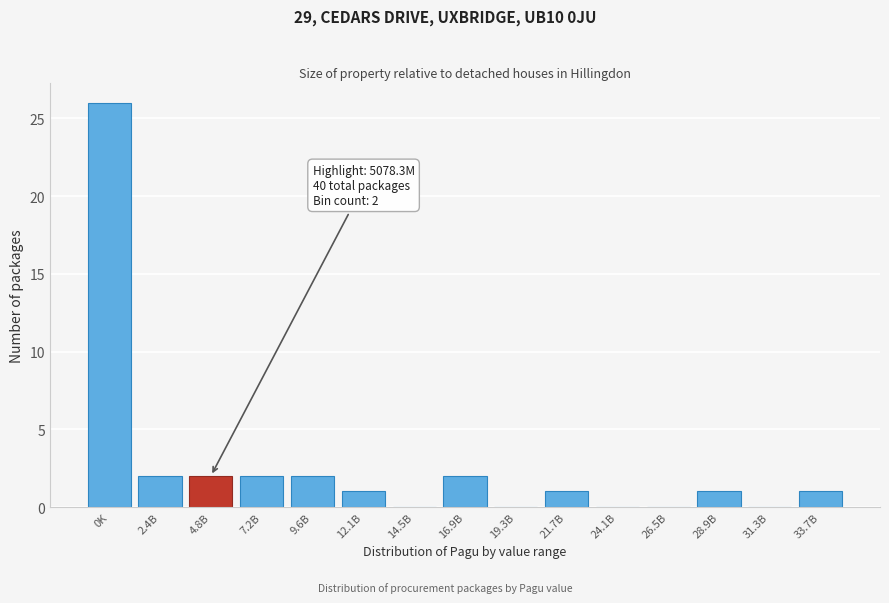

Reading right to left, extract all data points from this chart.

33.7B=1	31.3B=0	28.9B=1	26.5B=0	24.1B=0	21.7B=1	19.3B=0	16.9B=2	14.5B=0	12.1B=1	9.6B=2	7.2B=2	4.8B=2	2.4B=2	0K=26